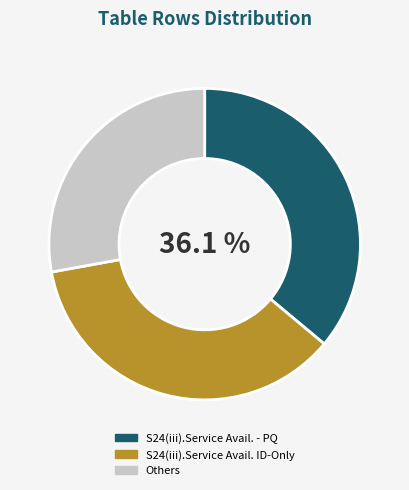

Approximately how many times larger is the value at S24(iii).Service Avail. - PQ compared to S24(iii).Service Avail. ID-Only?

1.0